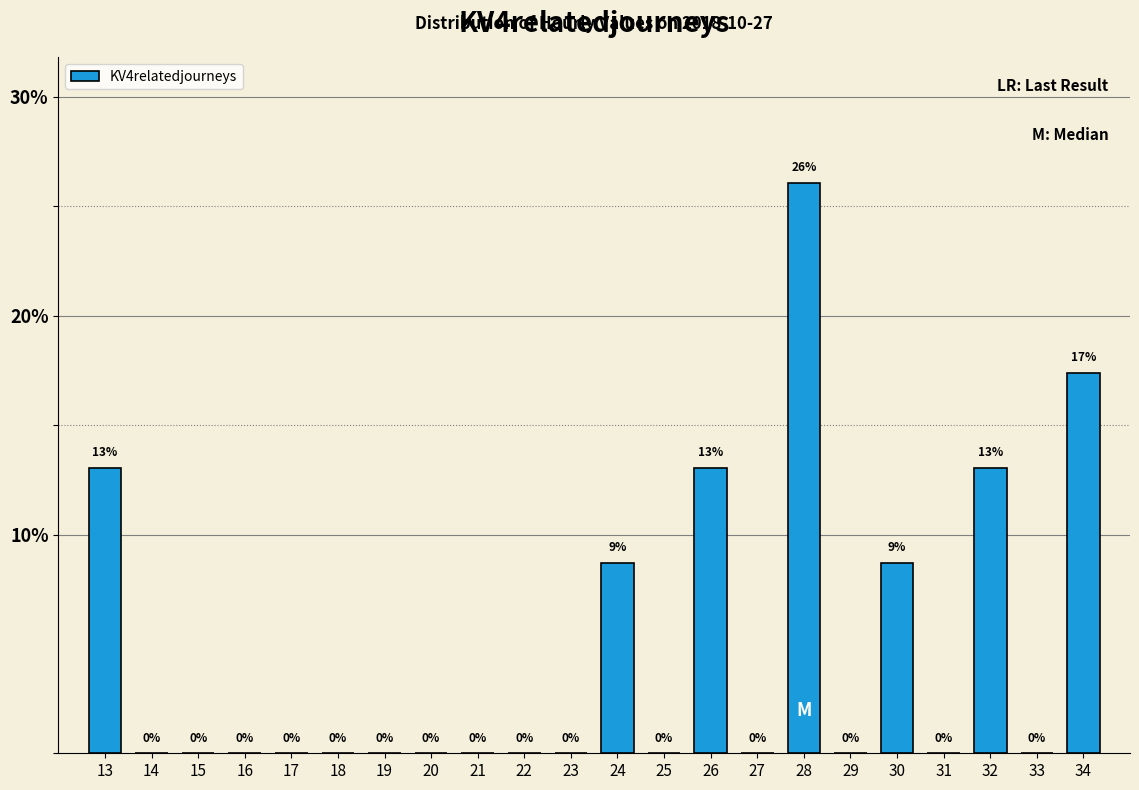

Which label corresponds to the largest value in the chart?

28